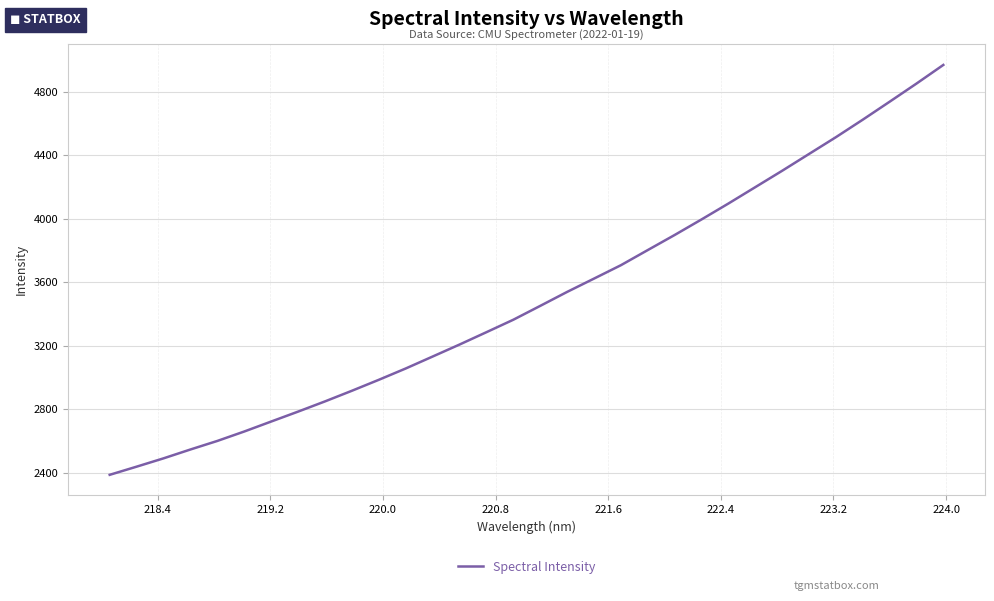

What is the average value?

3504.9